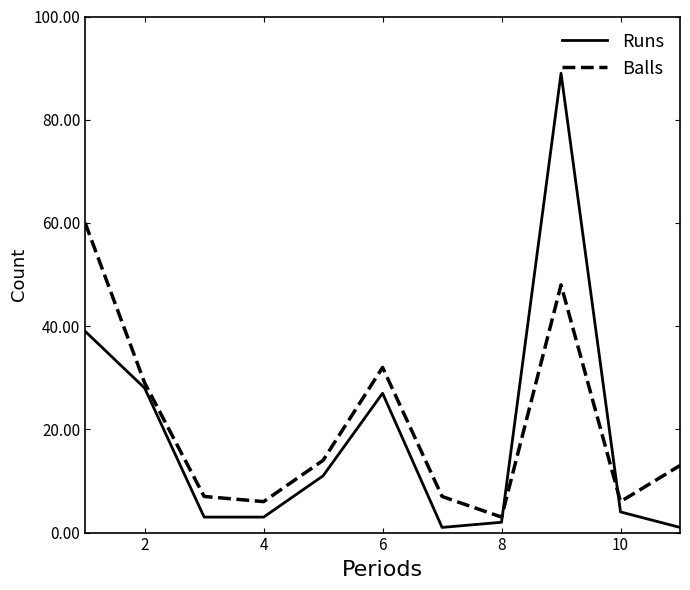

Does the chart display data point markers on the line(s)?

No